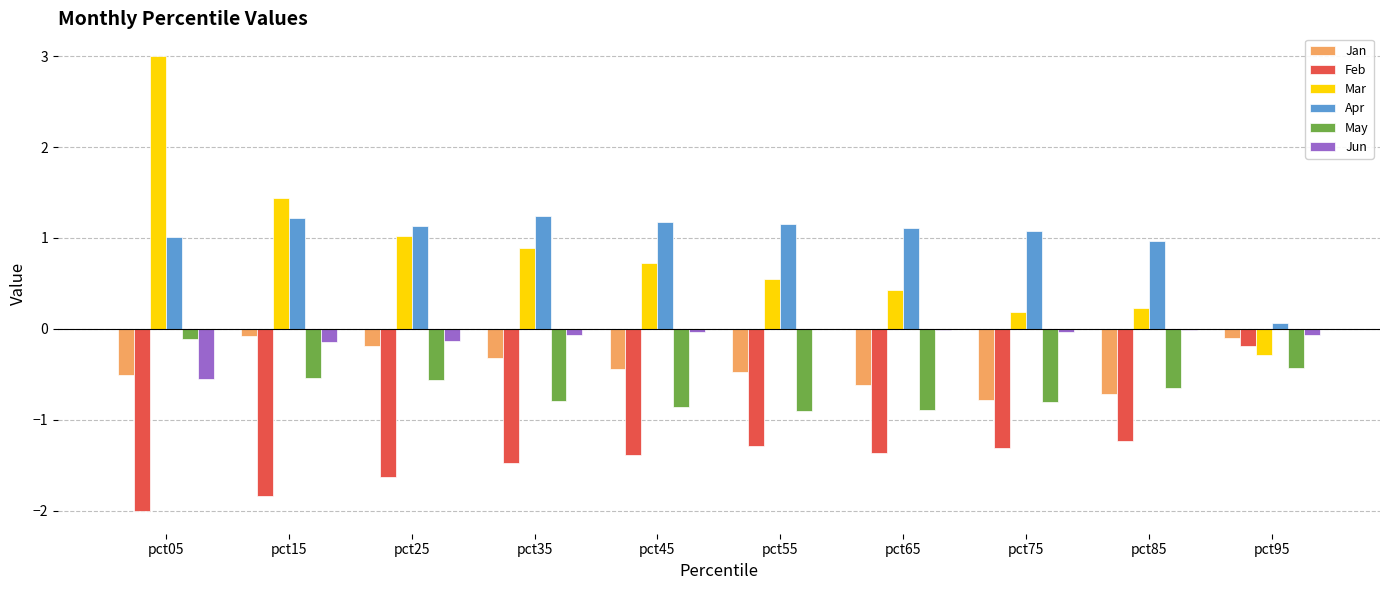

What is the greatest value displayed?

3.0